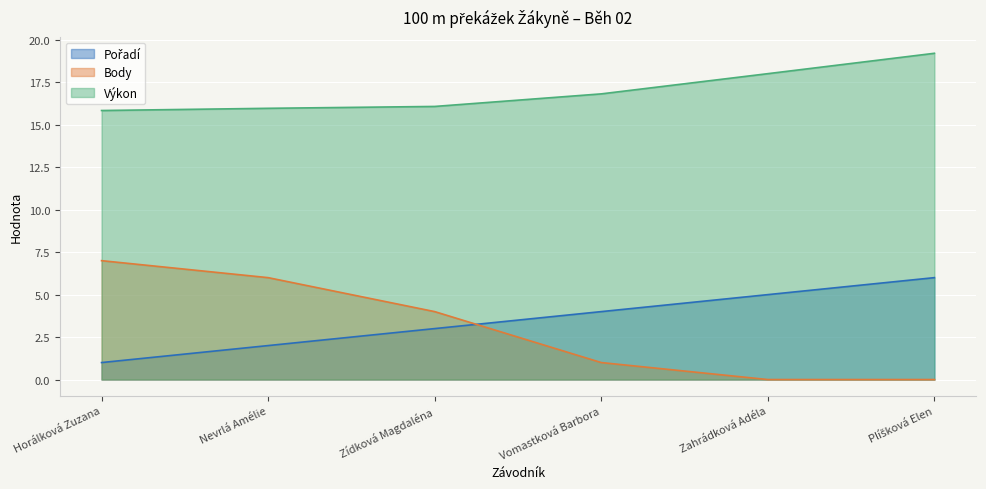

At which label does Body first exceed 4?

Horálková Zuzana